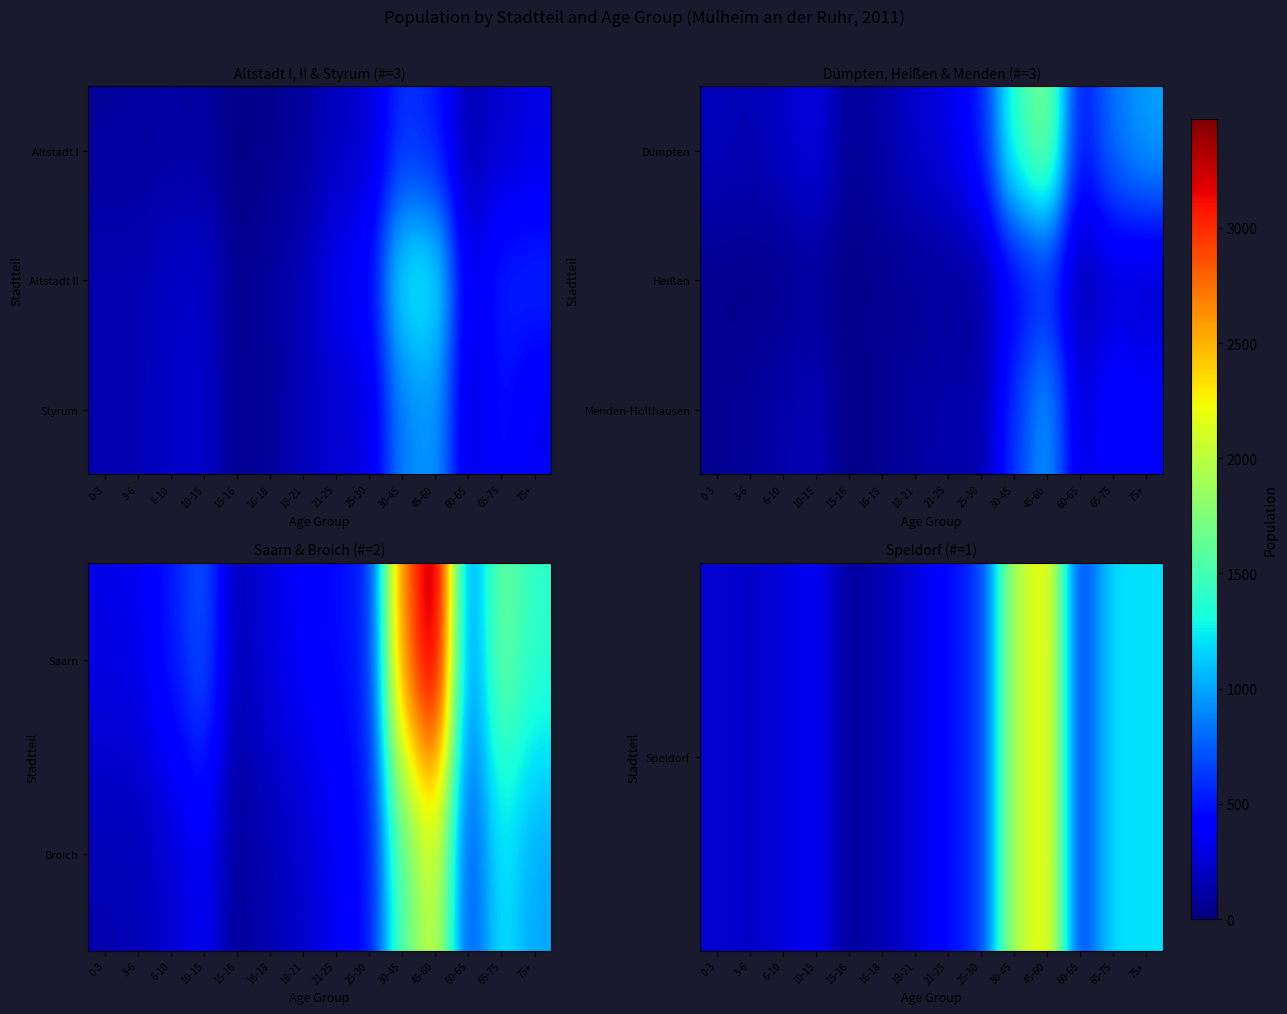

At which label does Speldorf reach its peak?

45-60